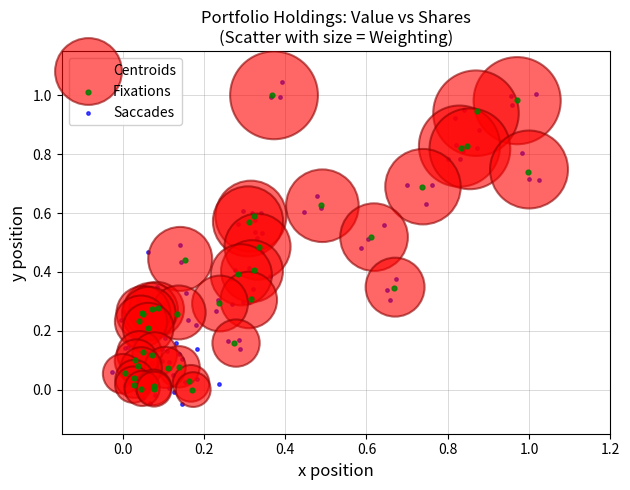

Which series reaches the minimum Y coordinate?

Saccades